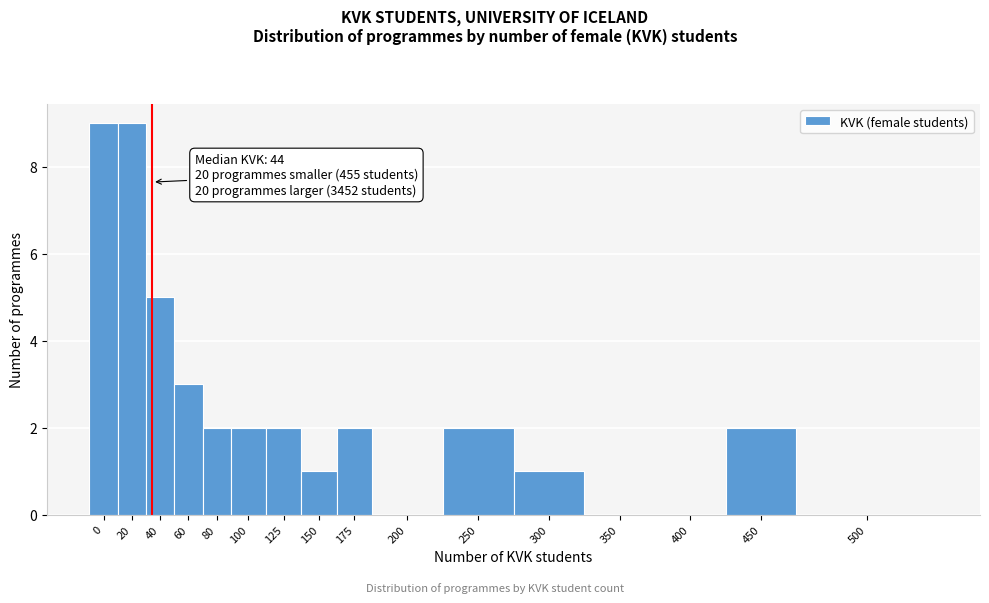

Reading left to right, extract all data points from this chart.

0=9	20=9	40=5	60=3	80=2	100=2	125=2	150=1	175=2	200=0	250=2	300=1	350=0	400=0	450=2	500=0